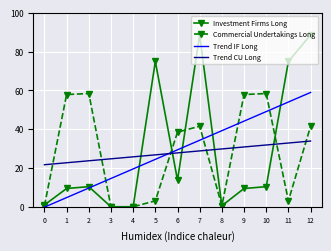

What is the total value across all series at 5?

129.2